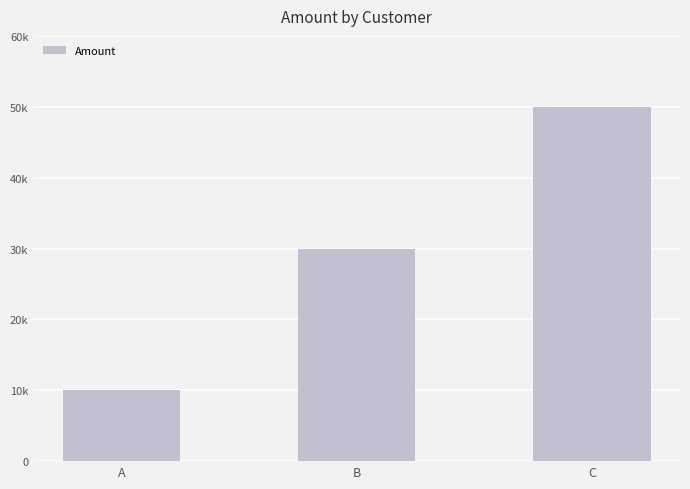

Does the chart contain any negative values?

No